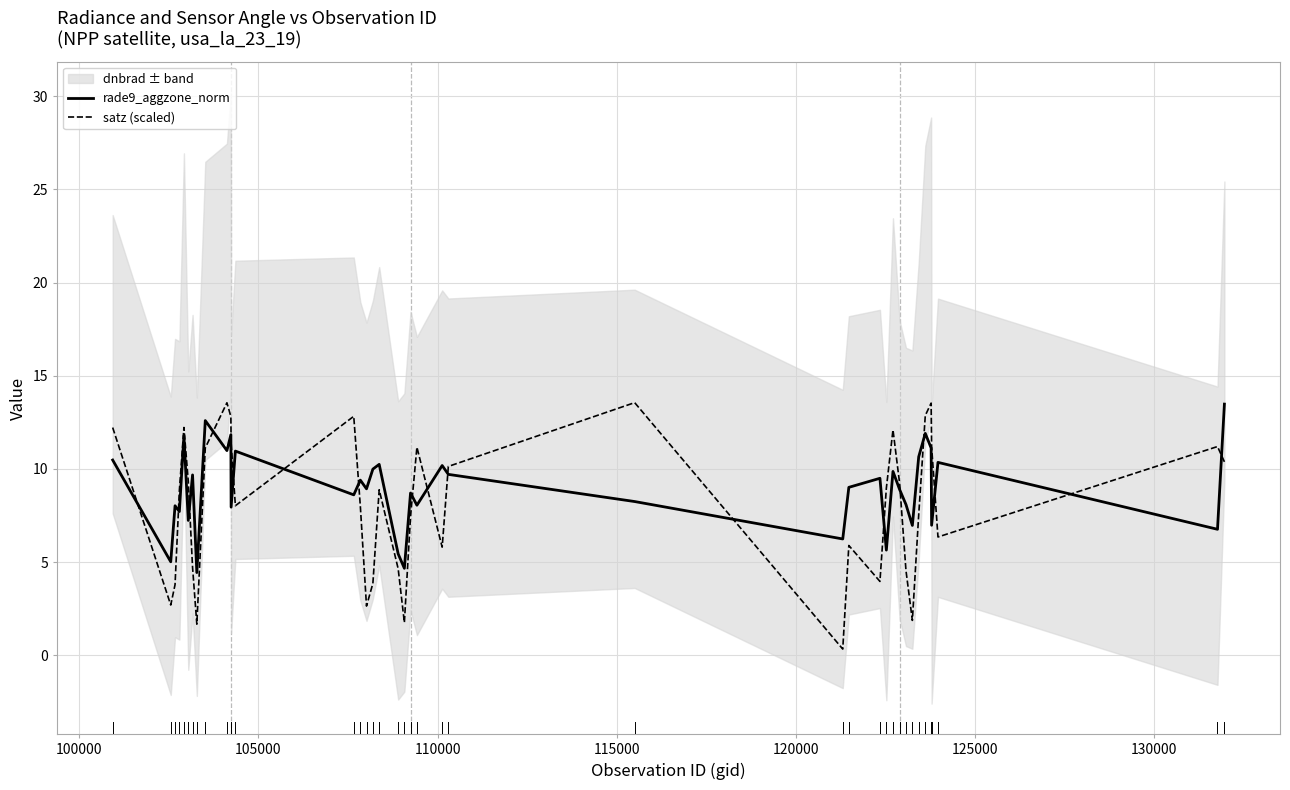

What is the highest value of the rade9_aggzone_norm series?

13.5